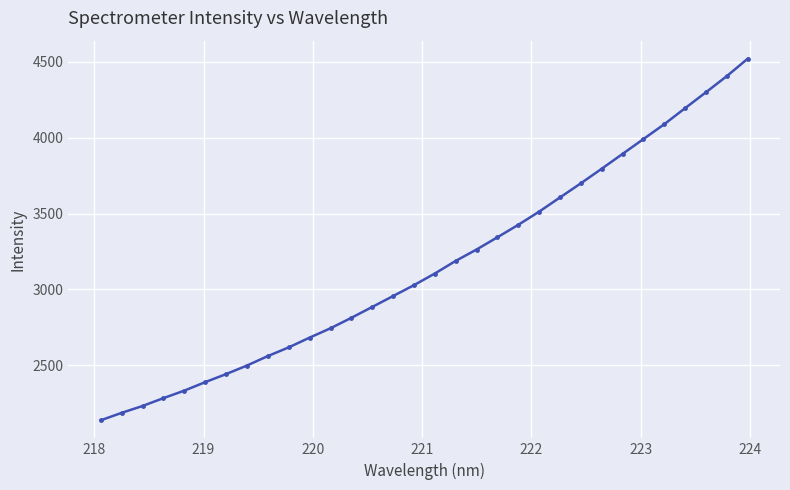

Does the chart have visible grid lines?

Yes